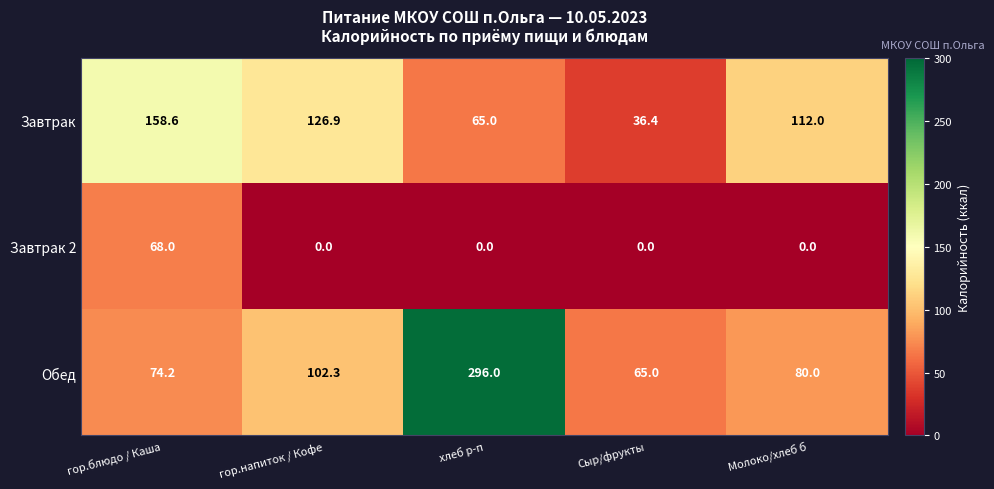

At хлеб р-п, list the series in order from smallest to largest.

Завтрак 2, Завтрак, Обед